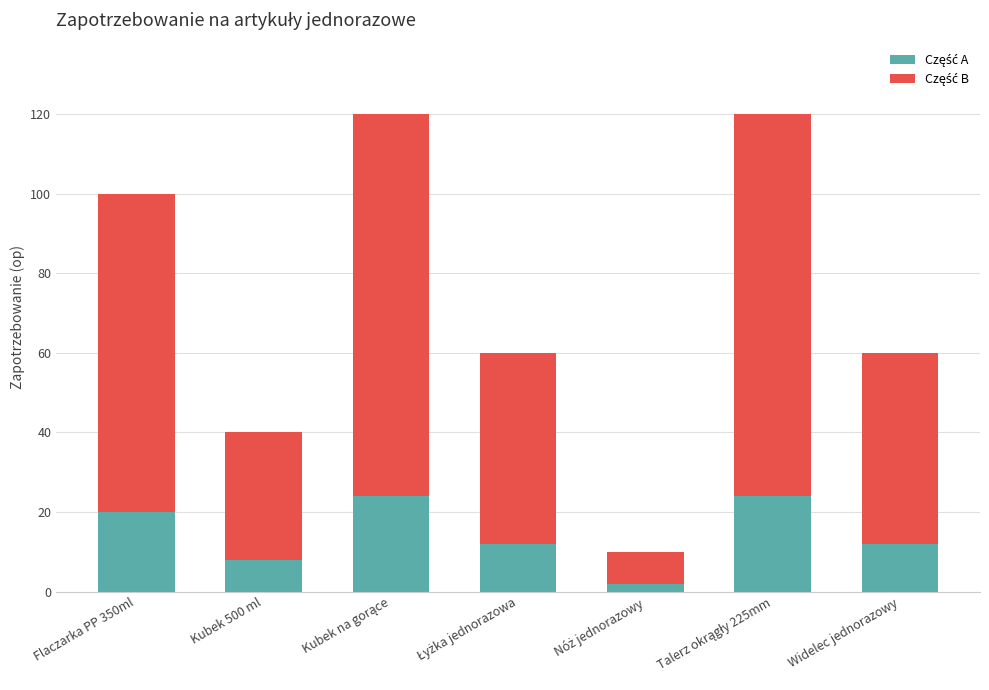

What is the total value across all series at Kubek 500 ml?

40